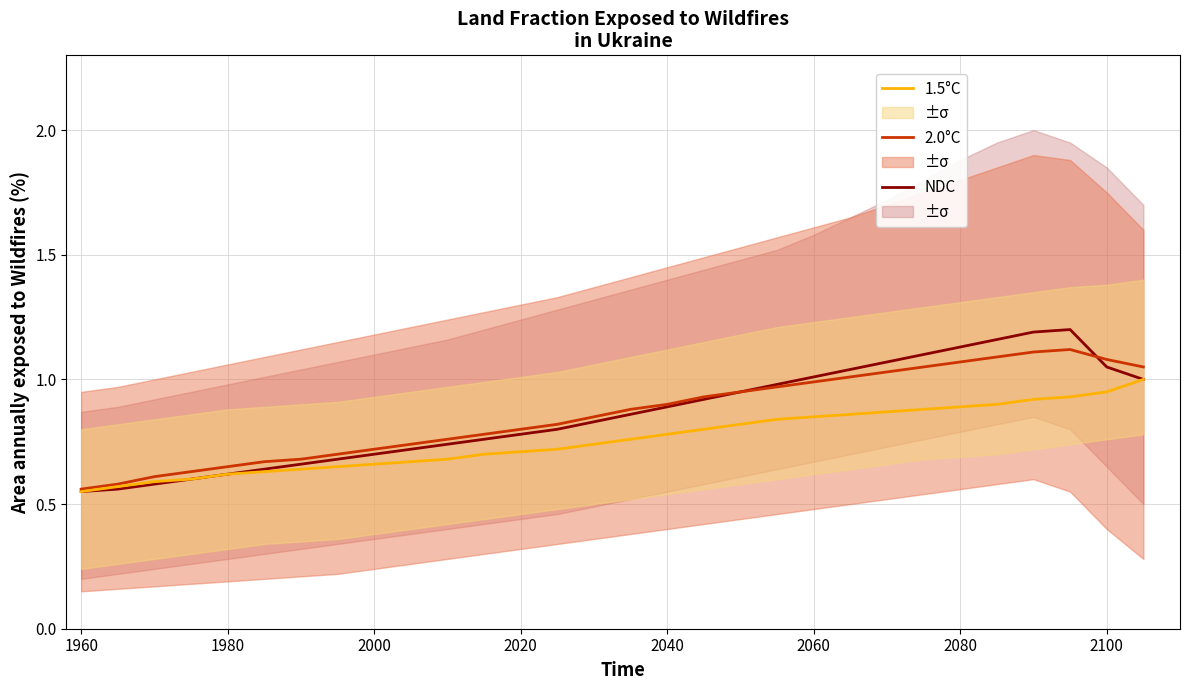

True or false: 2.0°C has more than 2 points higher than both neighbors.

False